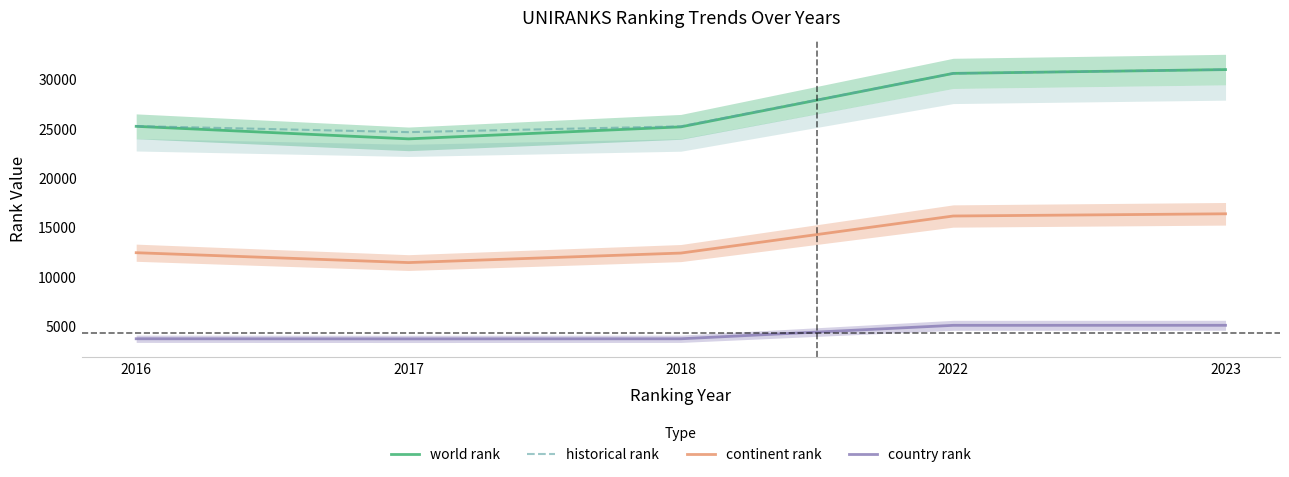

True or false: continent rank has more than 0 interior local peaks.

False